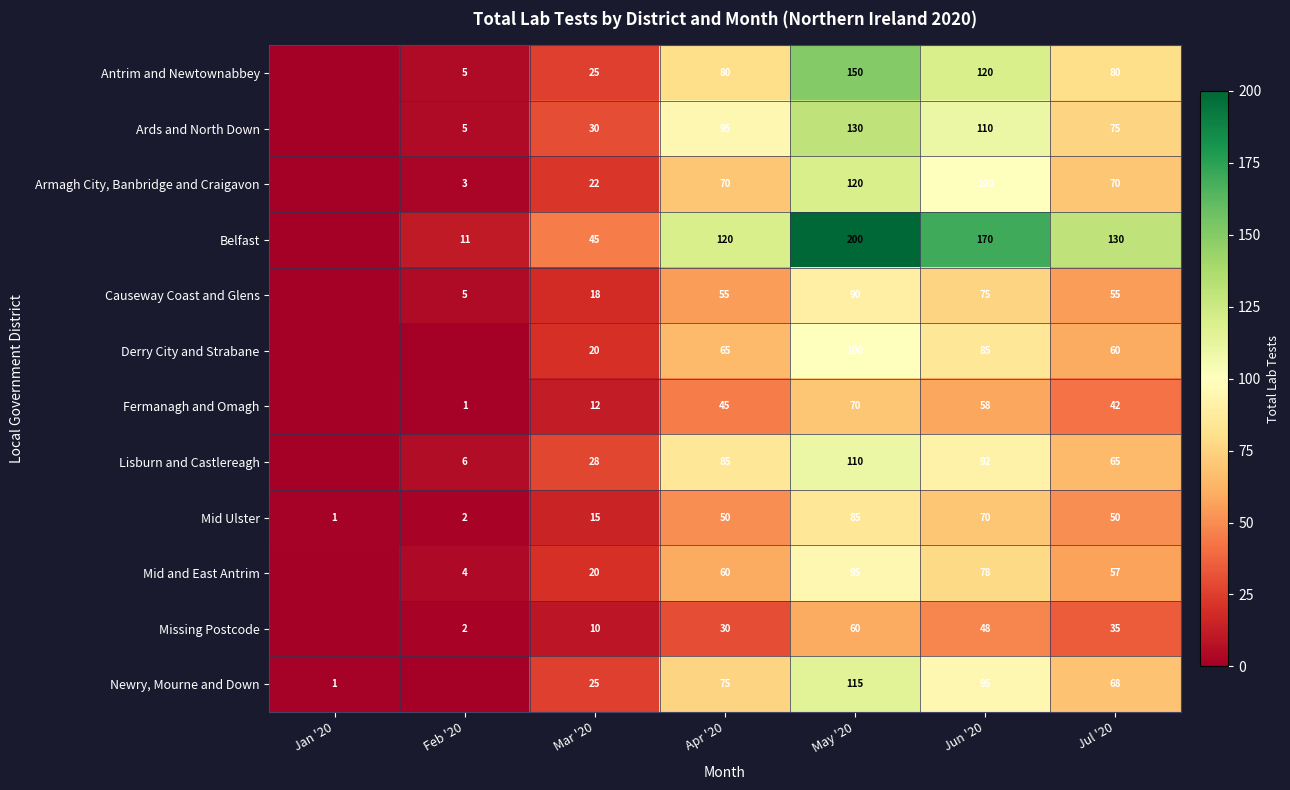

Is it true that Derry City and Strabane equals 17 at Jul '20?

False